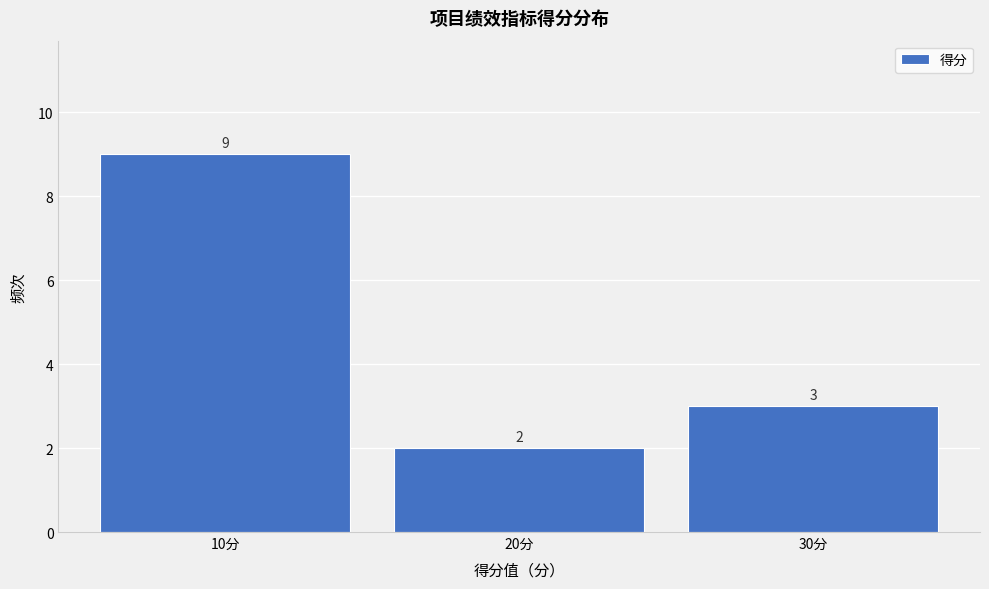

Over which range of the x-axis is the bar tallest?

5 to 15